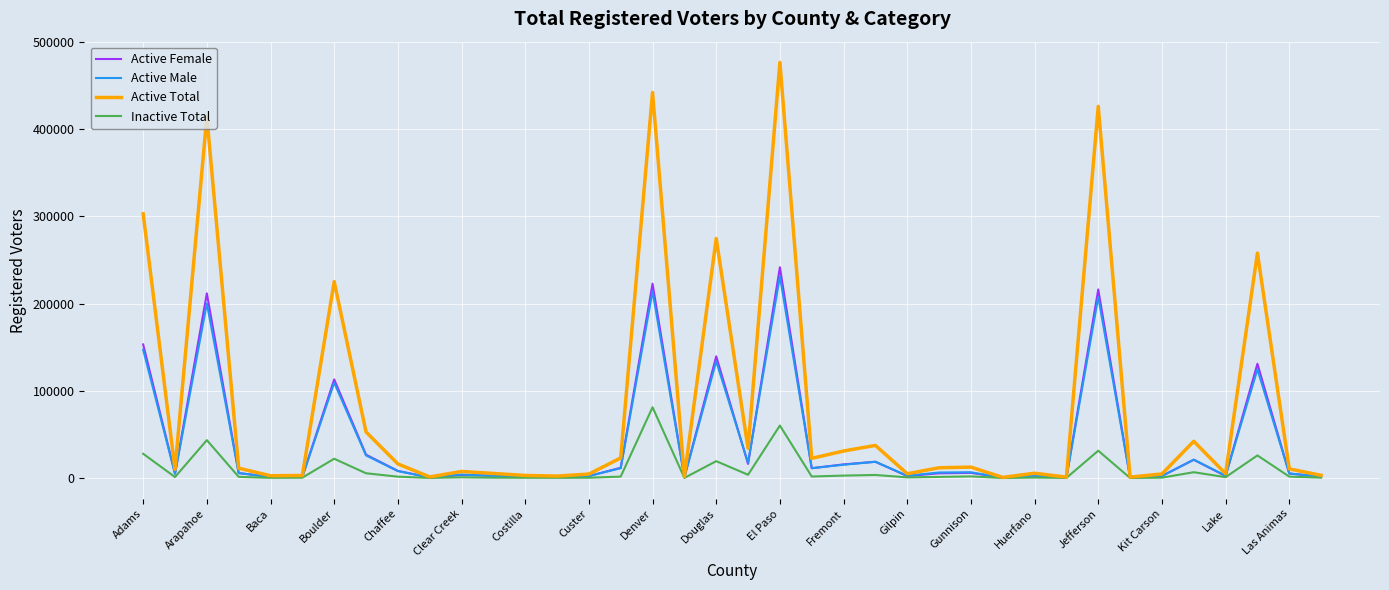

Does the chart display data point markers on the line(s)?

No